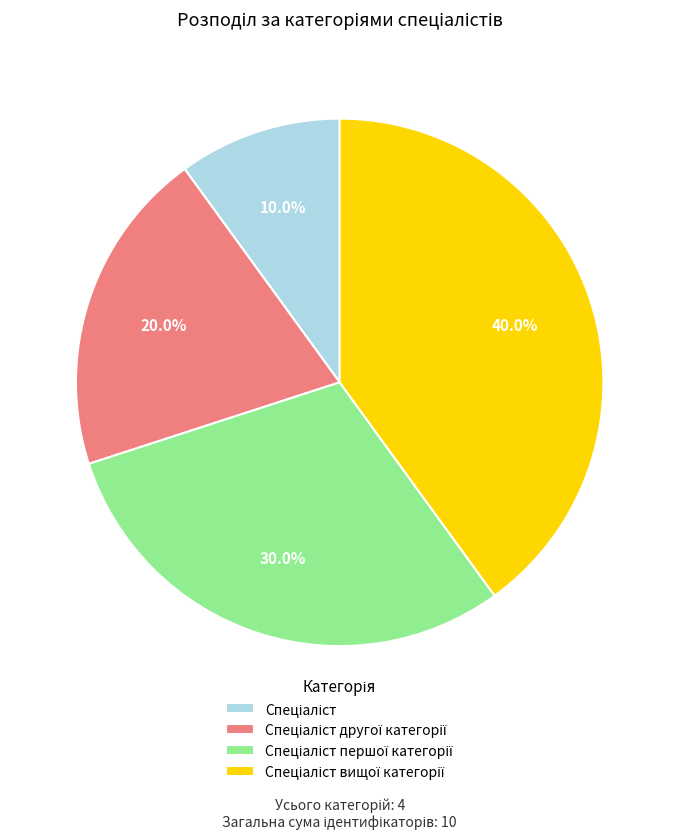

Is there any slice that represents more than half of the pie?

No